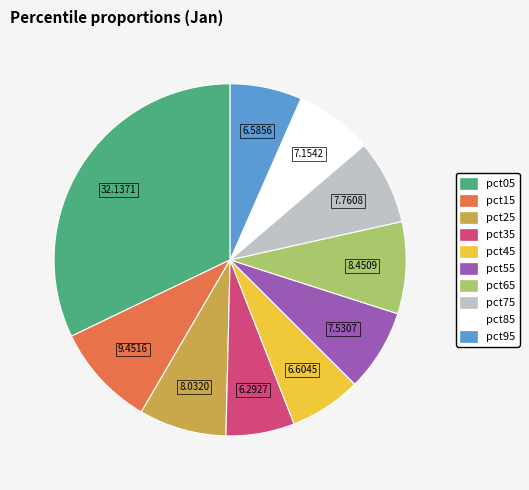

Do pct25 and pct55 together represent more than half of the pie?

No